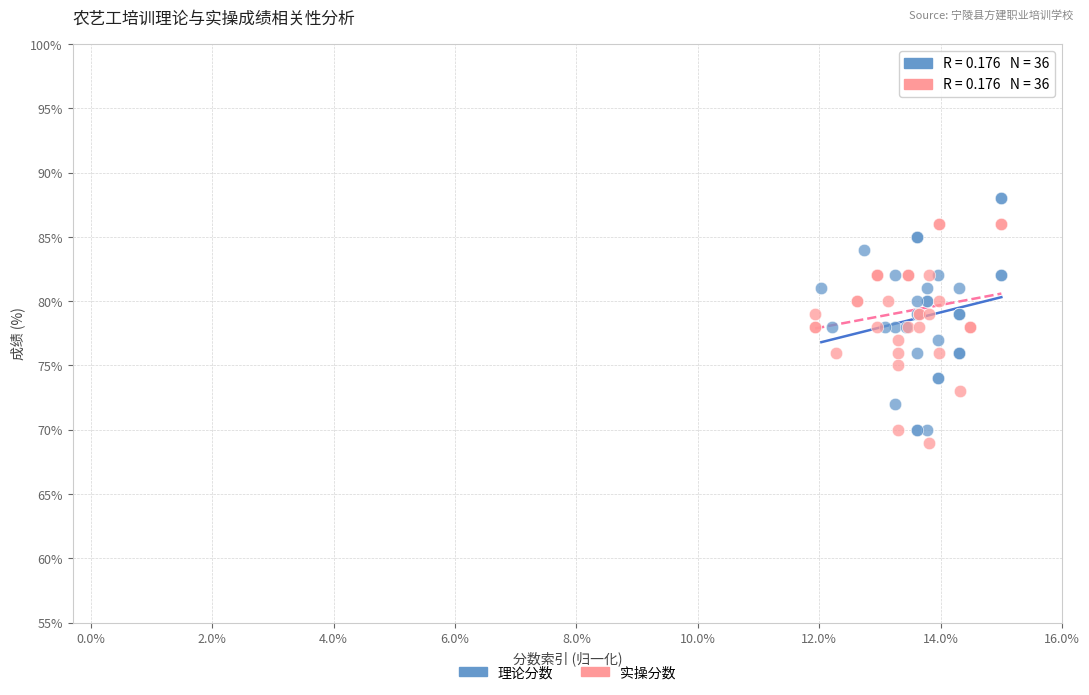

Which series contains the highest Y value?

理论分数